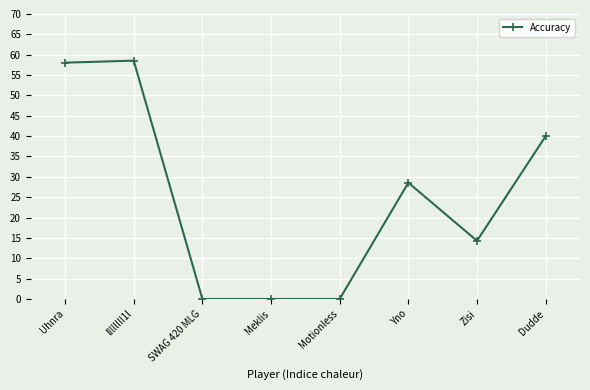

What is the greatest value displayed?

58.5